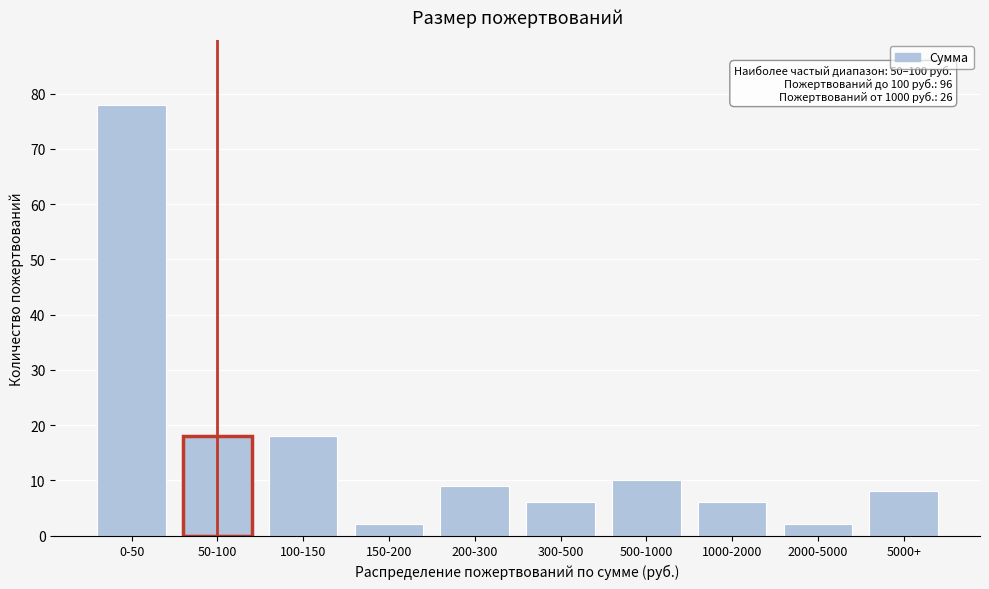

Reading left to right, list all the values displayed in this chart.

78	18	18	2	9	6	10	6	2	8